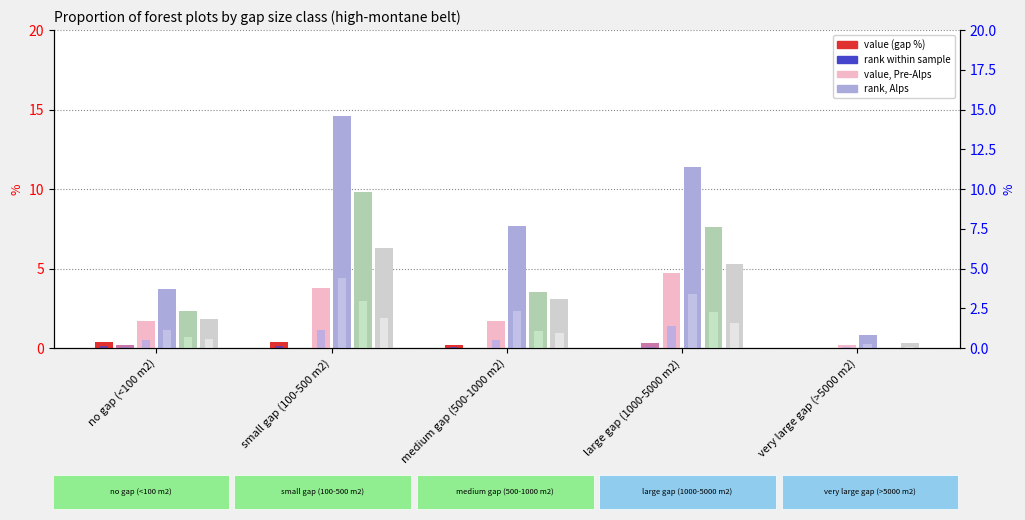

Between small gap (100-500 m2) and very large gap (>5000 m2), which series saw the biggest shift?

Southern Alps